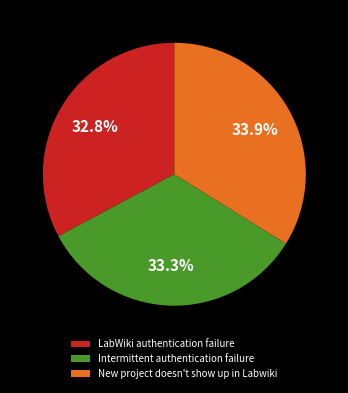

What percentage is NOT represented by New project doesn't show up in Labwiki?

66.1%